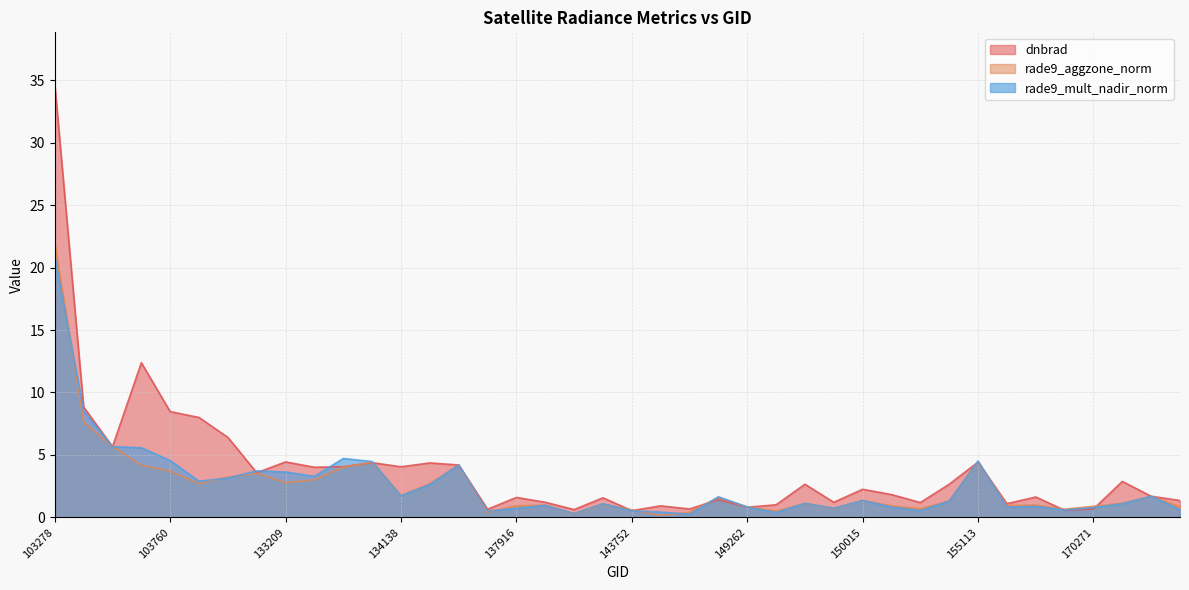

After their last crossing, which series has the higher values: dnbrad or rade9_aggzone_norm?

dnbrad